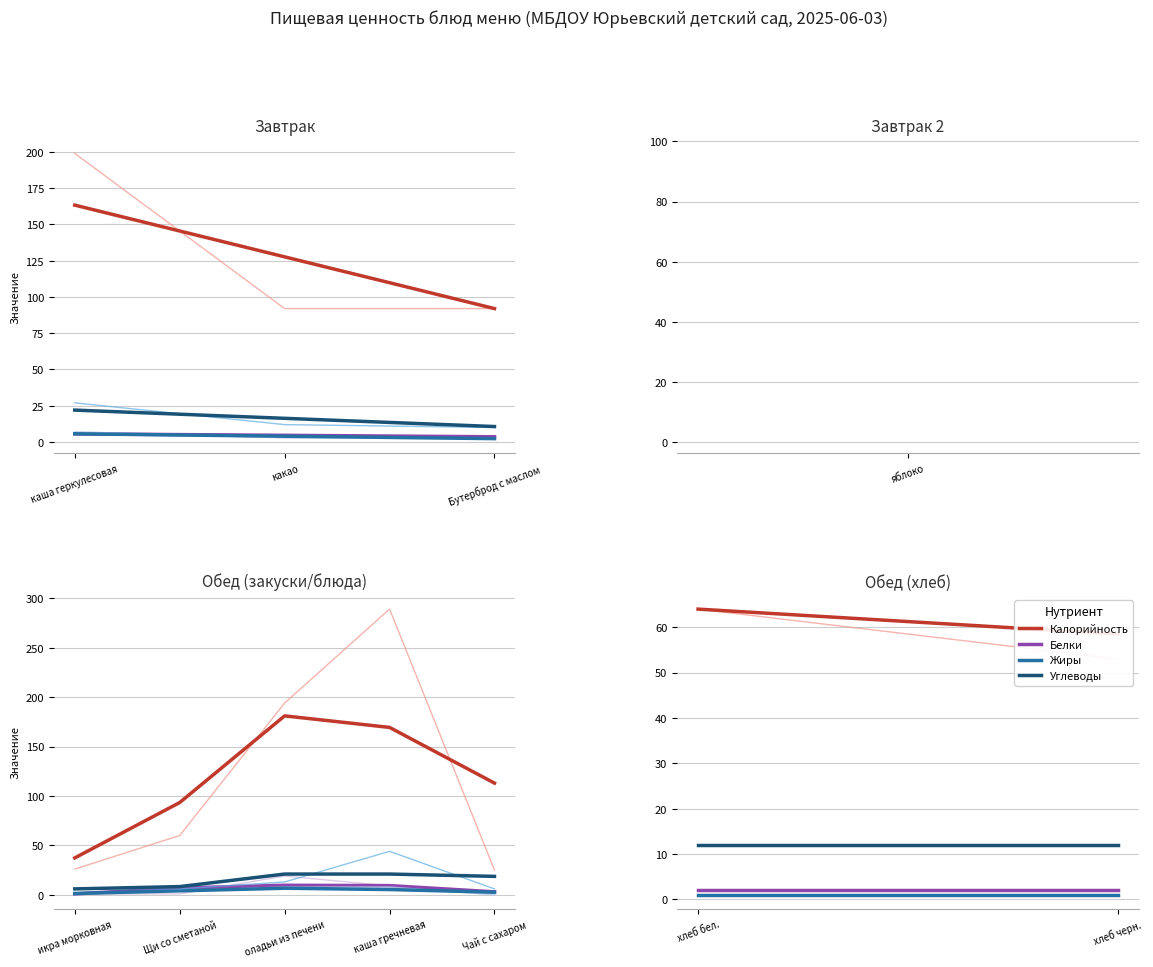

The value of Калорийность at хлеб бел. is 20.5. True or false?

False